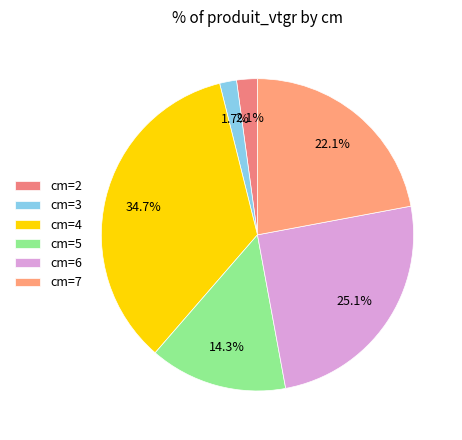

How many segments does this pie chart have?

6